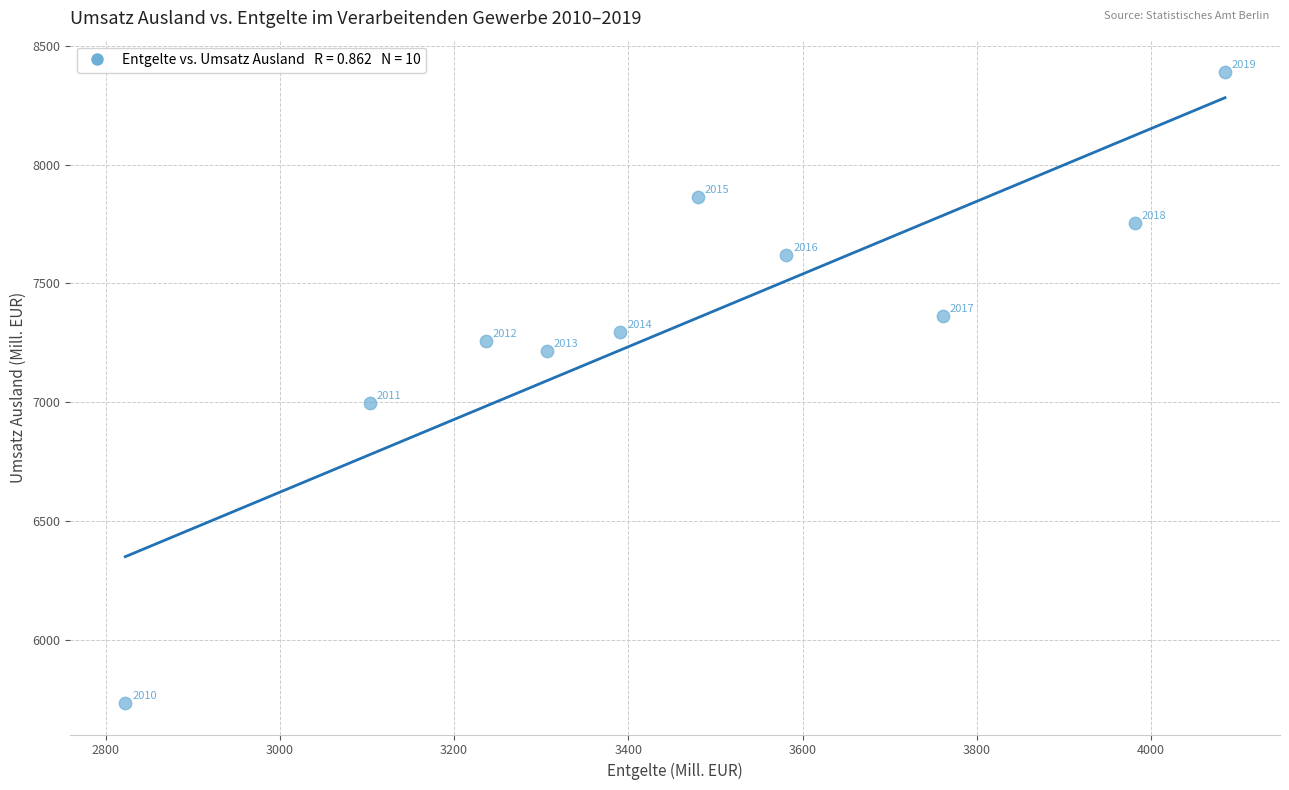

What Y value in the scatter plot is closest to 7062?

6995.3